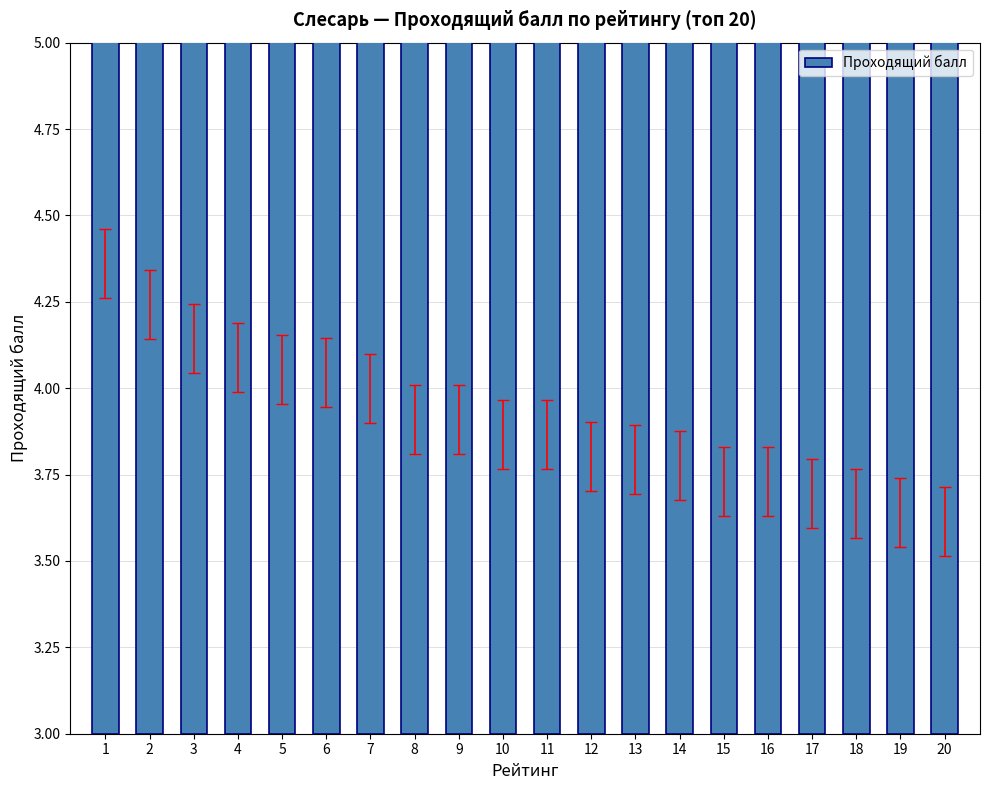

Reading left to right, transcribe all the data shown in this chart.

4.4	4.3	4.2	4.1	4.1	4.0	4.0	3.9	3.9	3.8	3.8	3.8	3.8	3.8	3.7	3.7	3.7	3.6	3.6	3.6